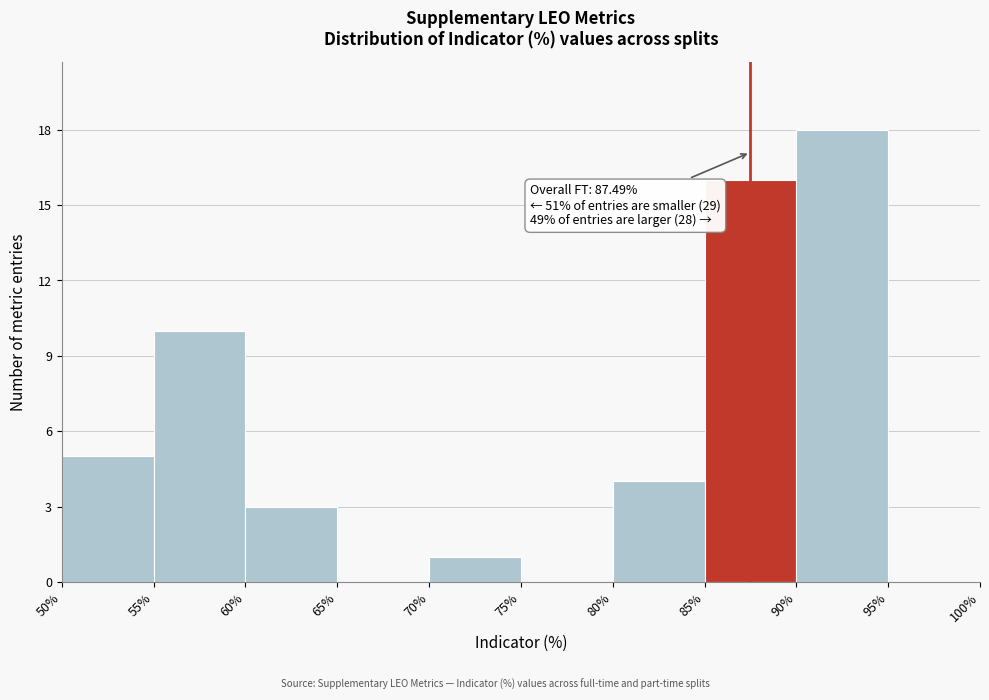

Which range on the x-axis has the tallest bar?

90% to 95%